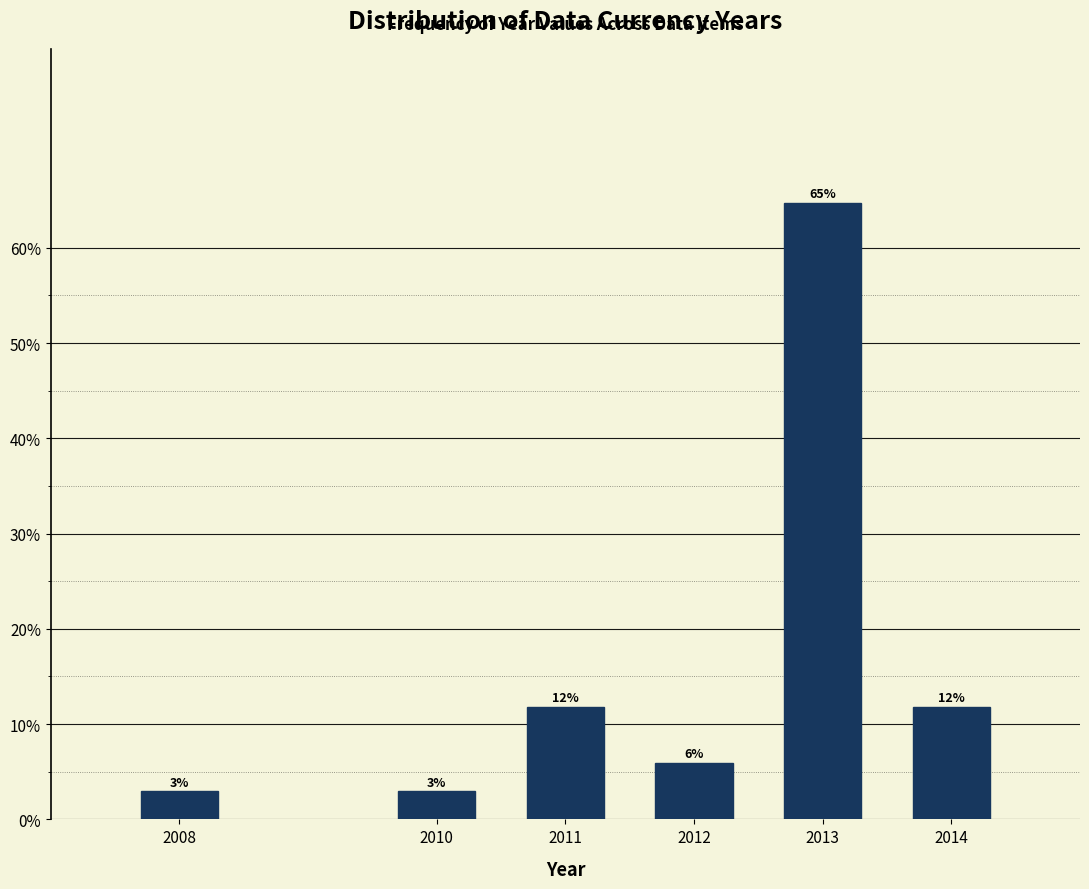

How many bars are there in total?

6